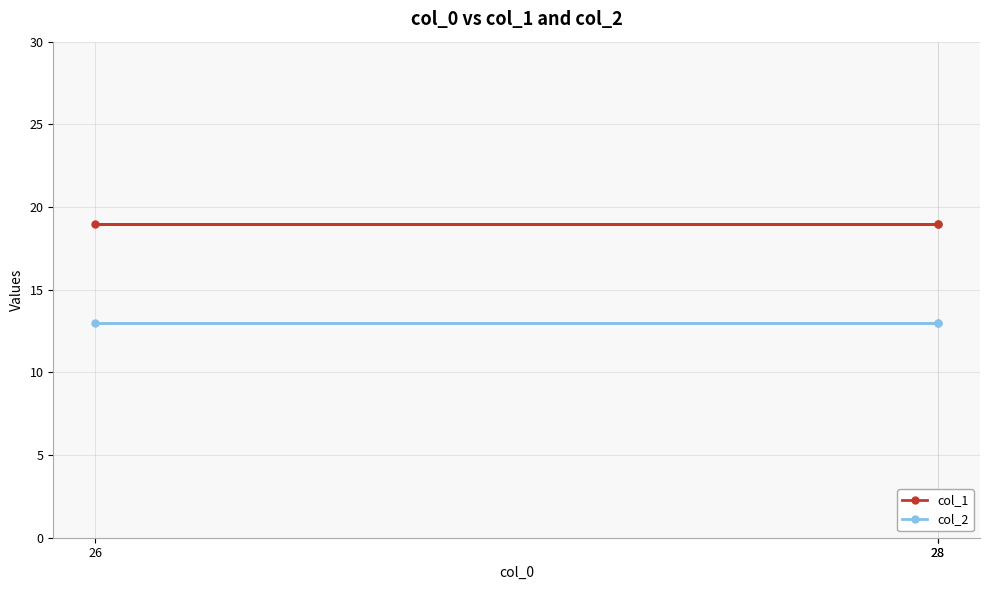

The value of col_2 at 28 is 13. True or false?

True